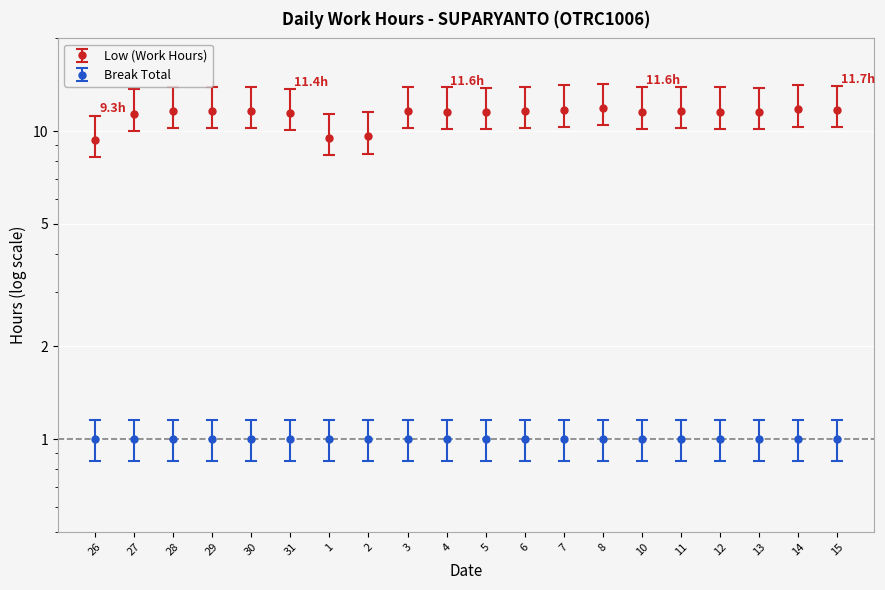

What is the difference between the maximum and minimum values?

2.5